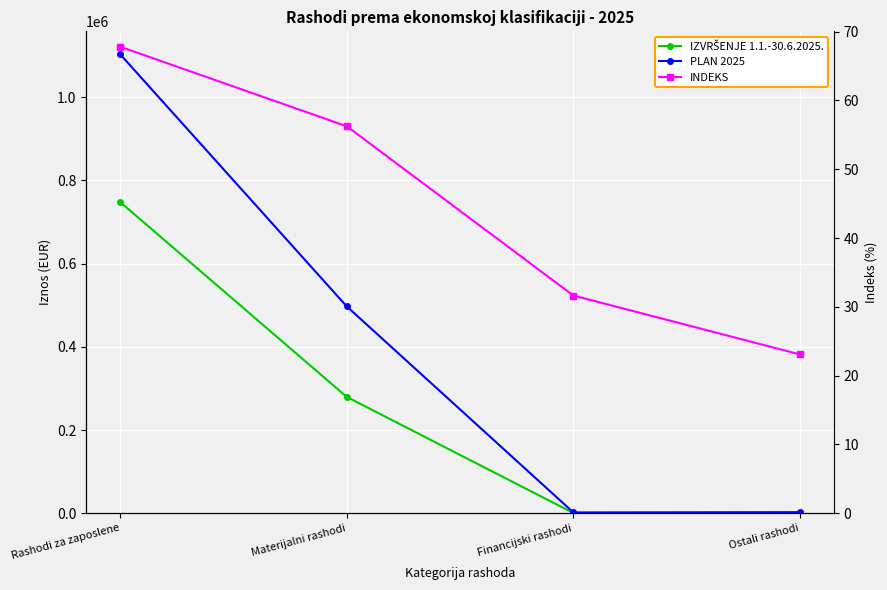

True or false: IZVRŠENJE 1.1.-30.6.2025. and INDEKS intersect in this chart.

False